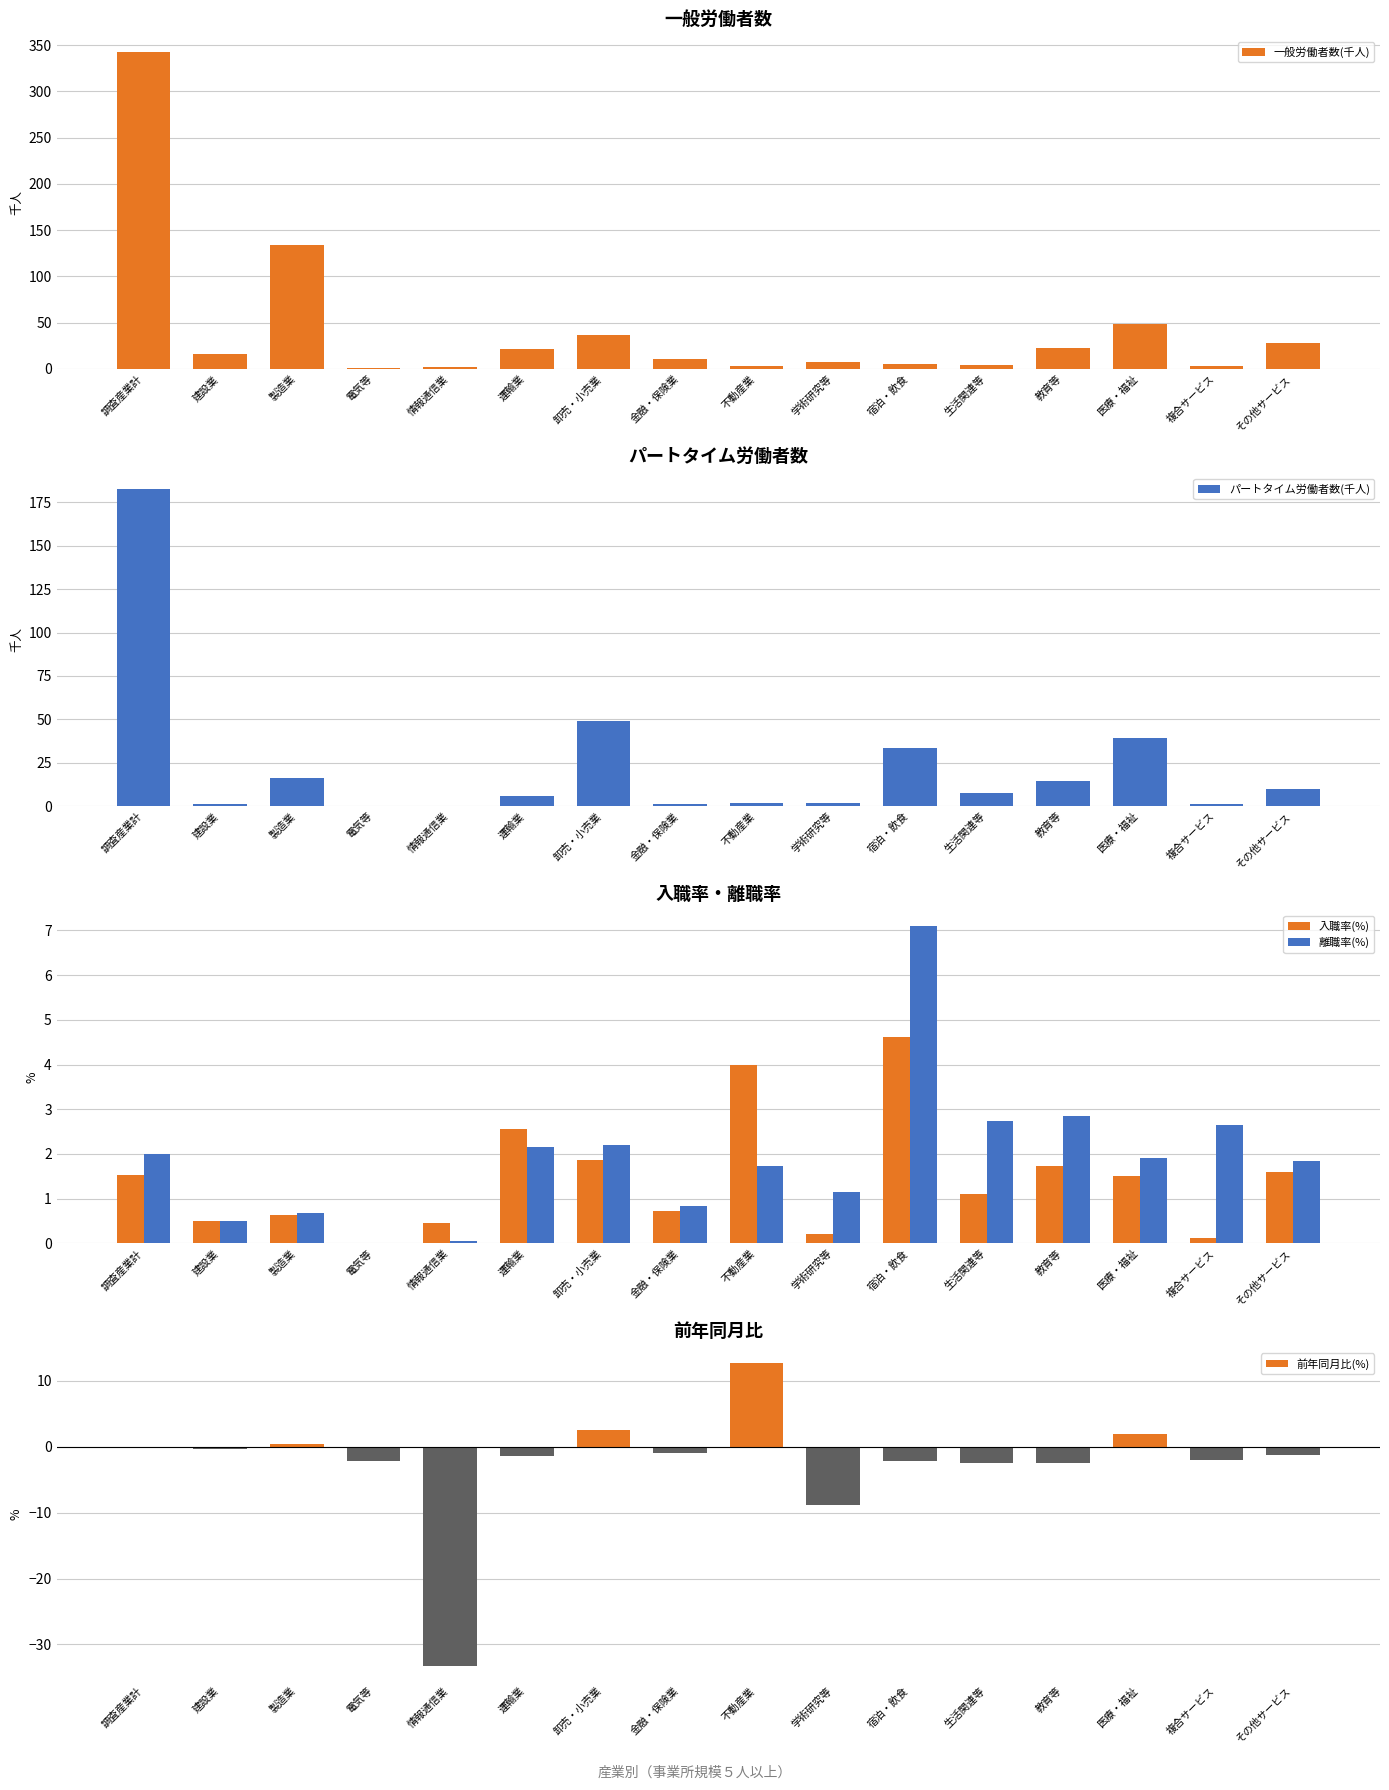

What is the difference between the maximum and minimum values in the パートタイム労働者数(千人) series?

182.4